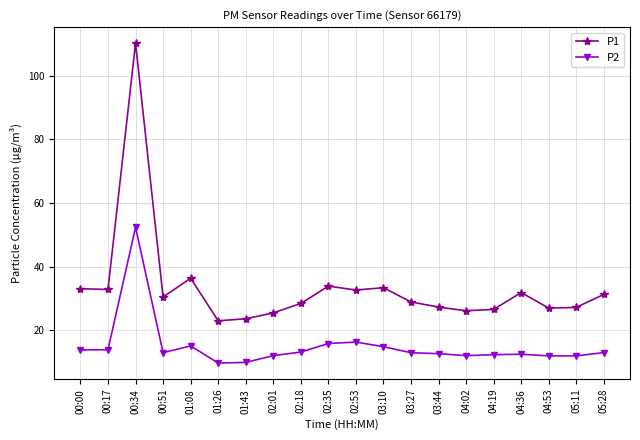

What is the average value of the P2 series?

14.9